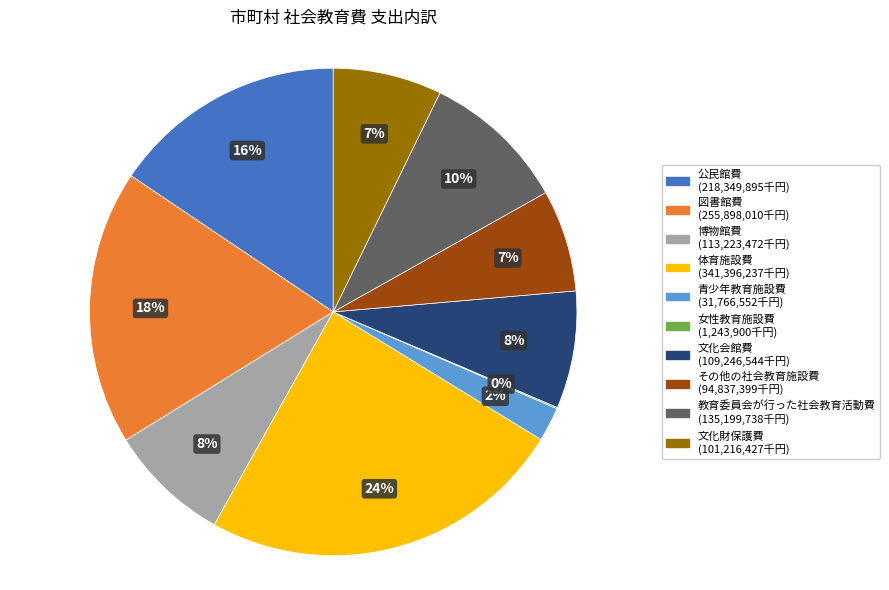

What percentage is the 体育施設費 slice, to the nearest percent?

24%